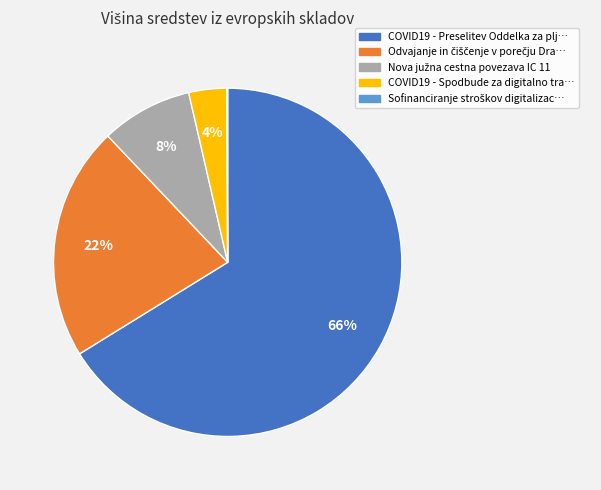

To the nearest percent, what is the difference between the largest and smallest slice percentages?

66%